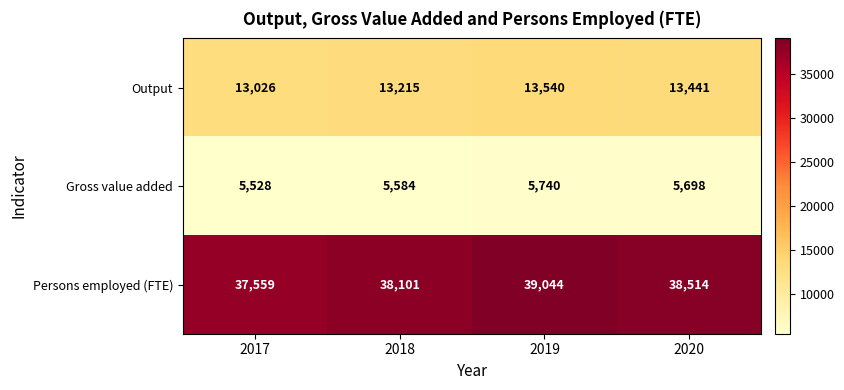

At which label is Output closest to 13283?

2018